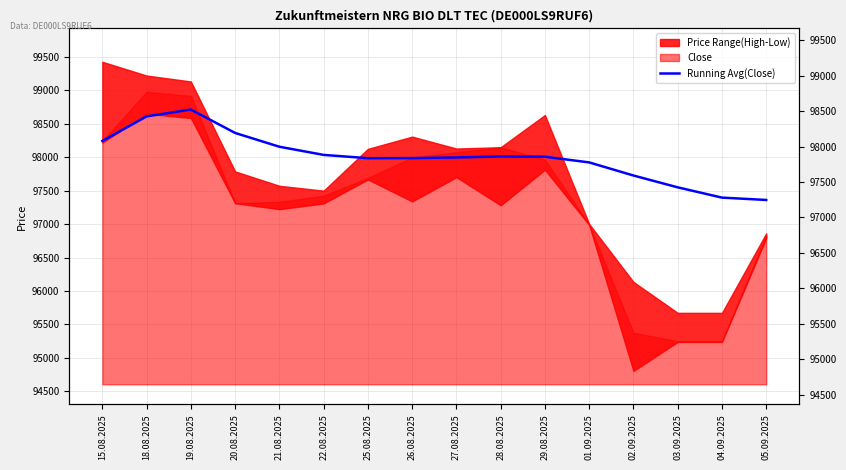

Rank the categories by value from highest to lowest.

19.08.2025, 18.08.2025, 20.08.2025, 15.08.2025, 21.08.2025, 22.08.2025, 28.08.2025, 29.08.2025, 27.08.2025, 26.08.2025, 25.08.2025, 01.09.2025, 02.09.2025, 03.09.2025, 04.09.2025, 05.09.2025